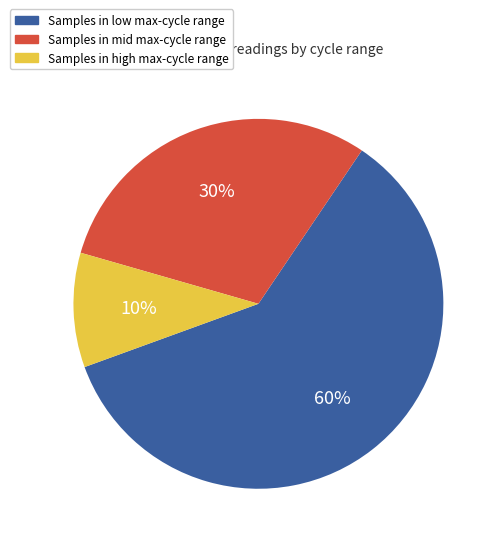

Is there a majority slice in this chart?

Yes